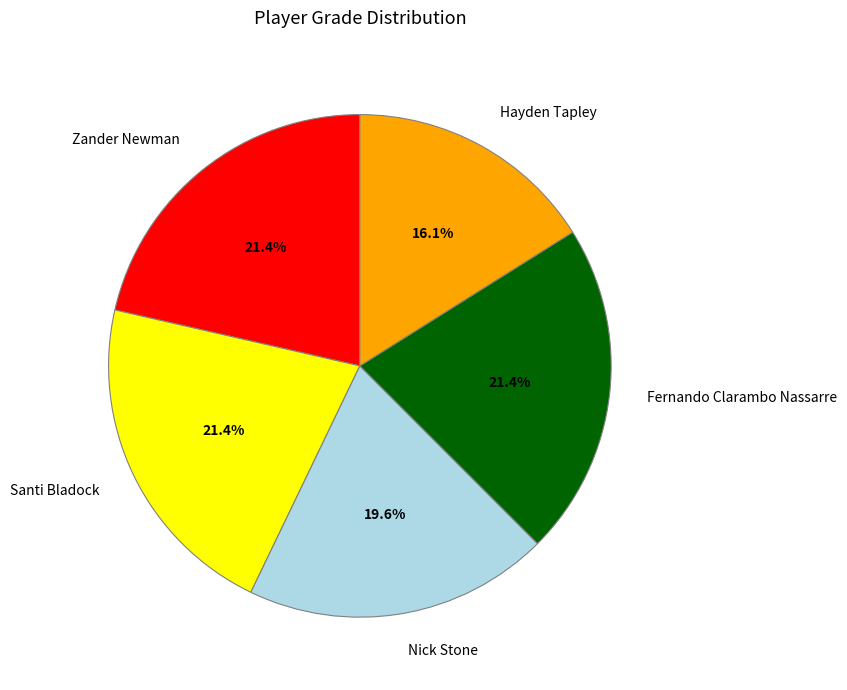

What percentage is the Fernando Clarambo Nassarre slice, to the nearest percent?

21%